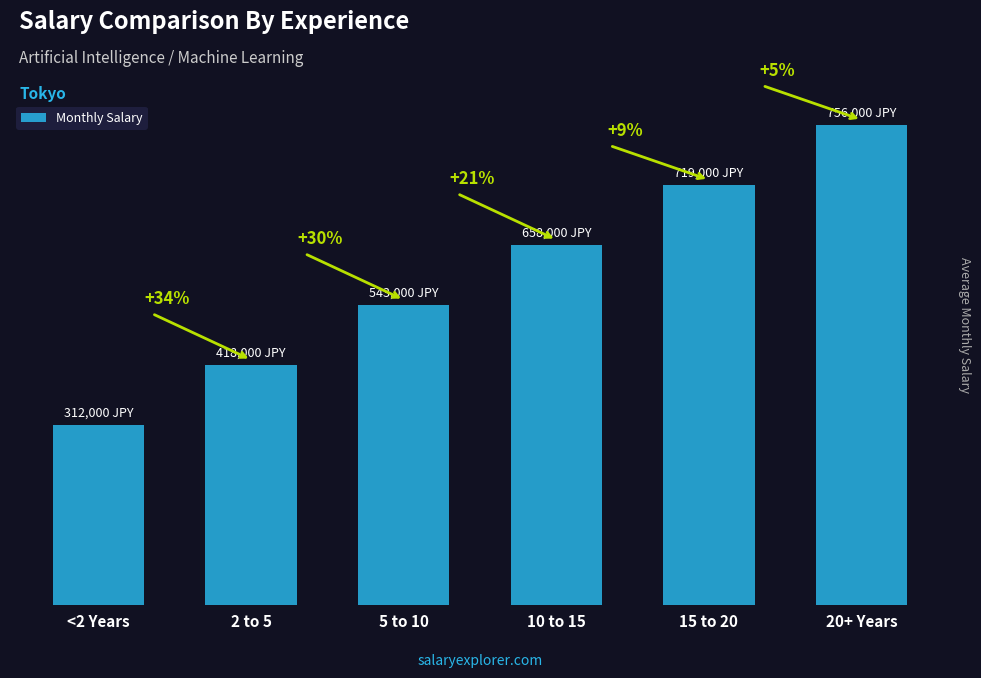

List the labels in order of value, smallest first.

<2 Years, 2 to 5, 5 to 10, 10 to 15, 15 to 20, 20+ Years